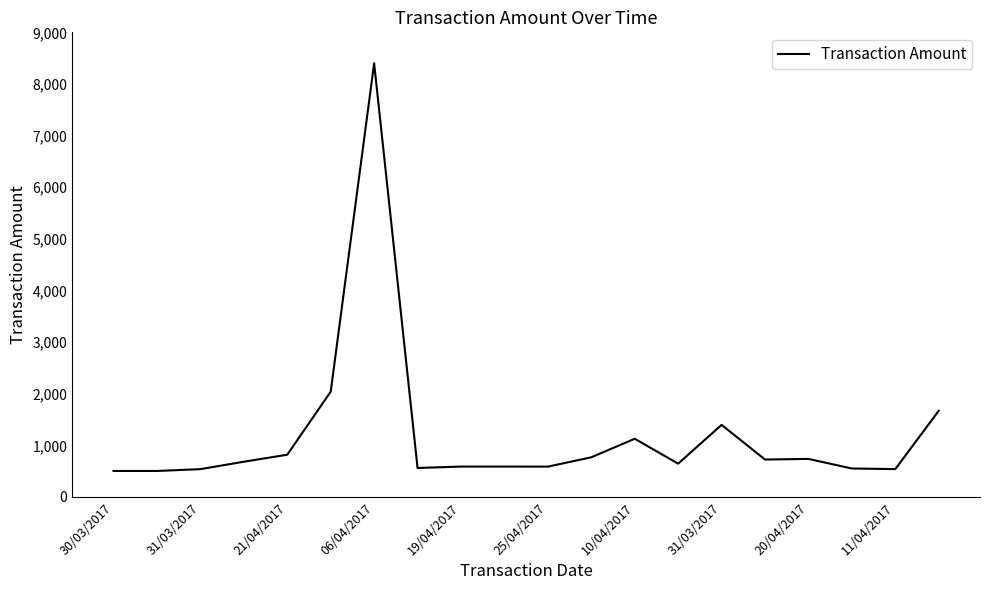

What is the greatest value displayed?

8399.5